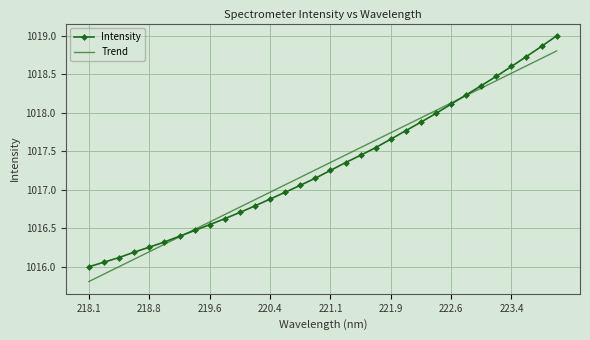

What is the minimum value shown in the chart?

1015.8